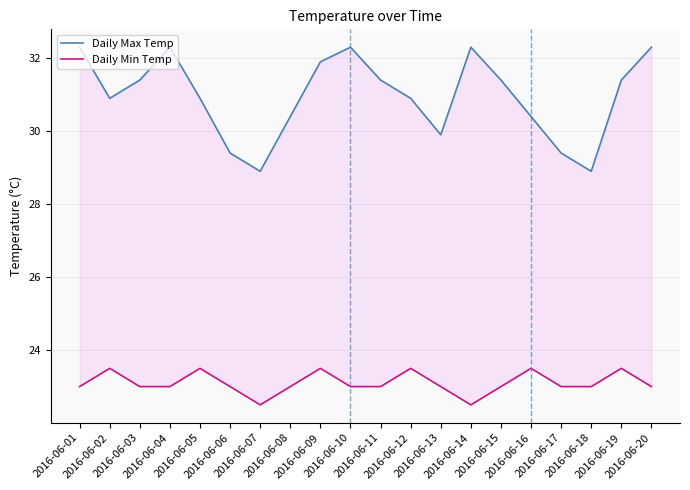

Rank the series at 2016-06-02 from highest to lowest value.

Daily Max Temp, Daily Min Temp